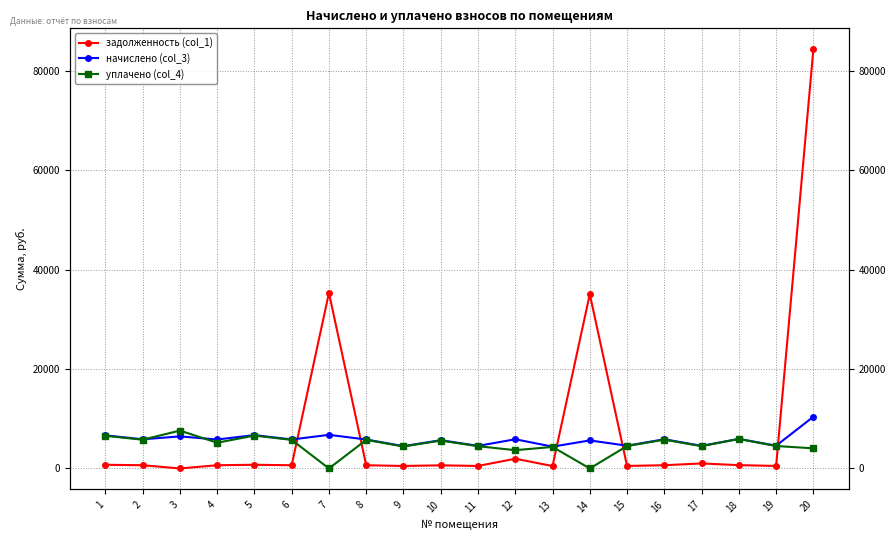

Is this an area chart (filled region under the line)?

No